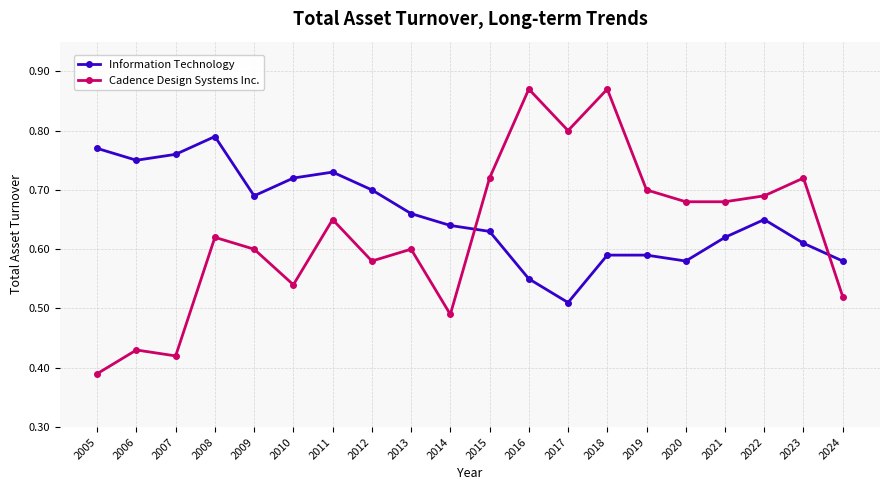

Is the value of Information Technology at 2019 greater than the value of Cadence Design Systems Inc. at 2011?

No